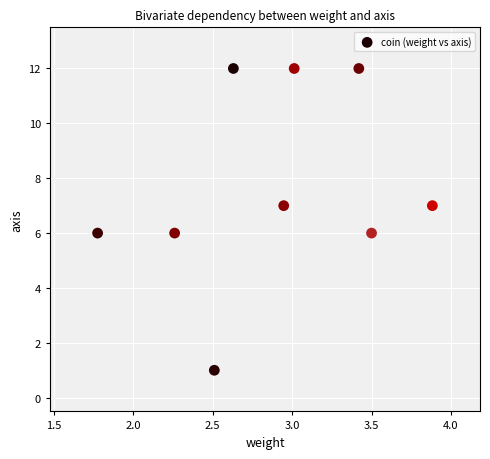

What is the average Y value?

8